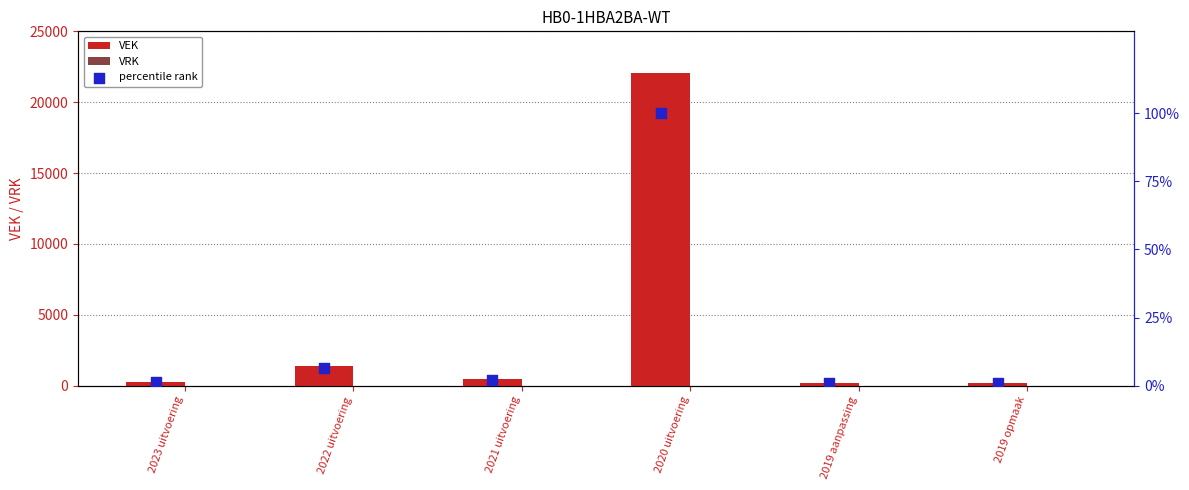

Which series contains the lowest Y value?

VRK